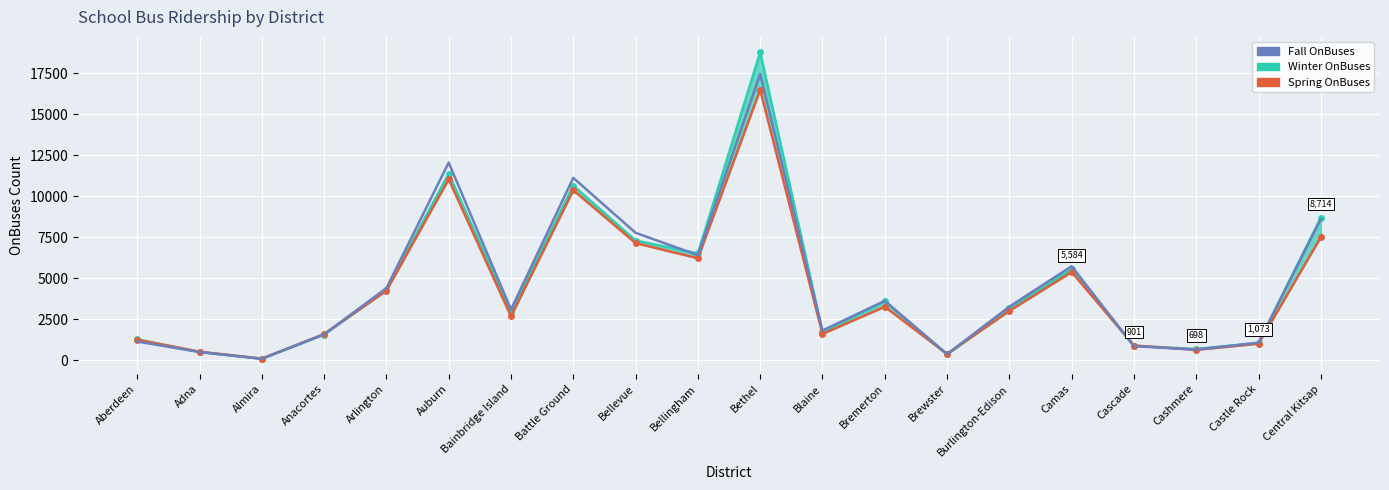

What is the value of the Spring OnBuses point at the 3rd from the left?

117